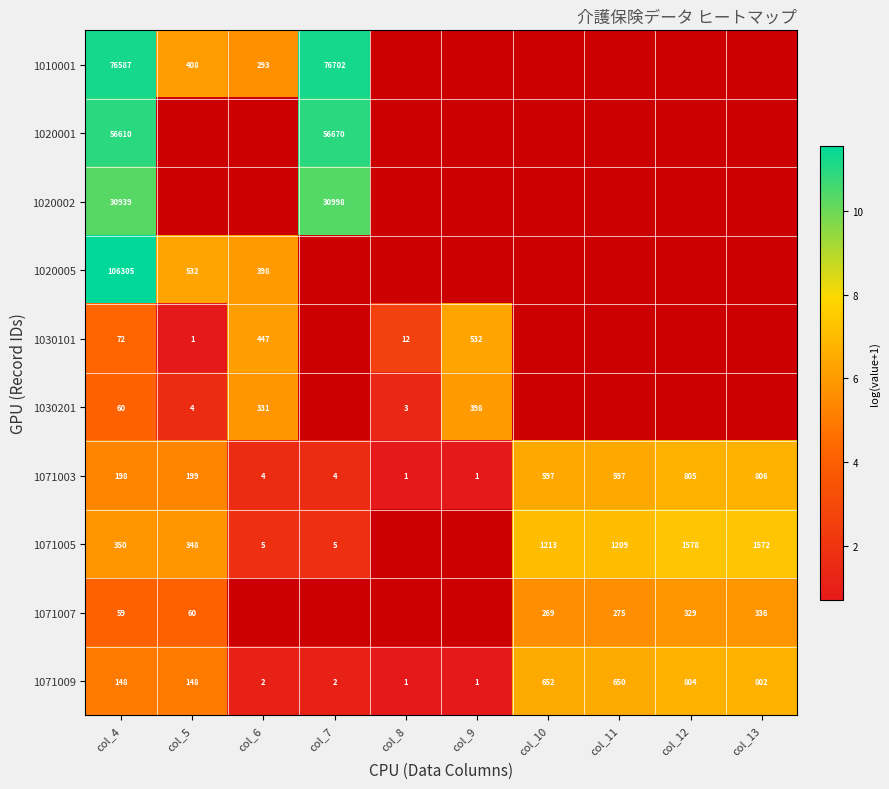

Is the value of 1010001 at col_5 greater than the value of 1071005 at col_7?

Yes